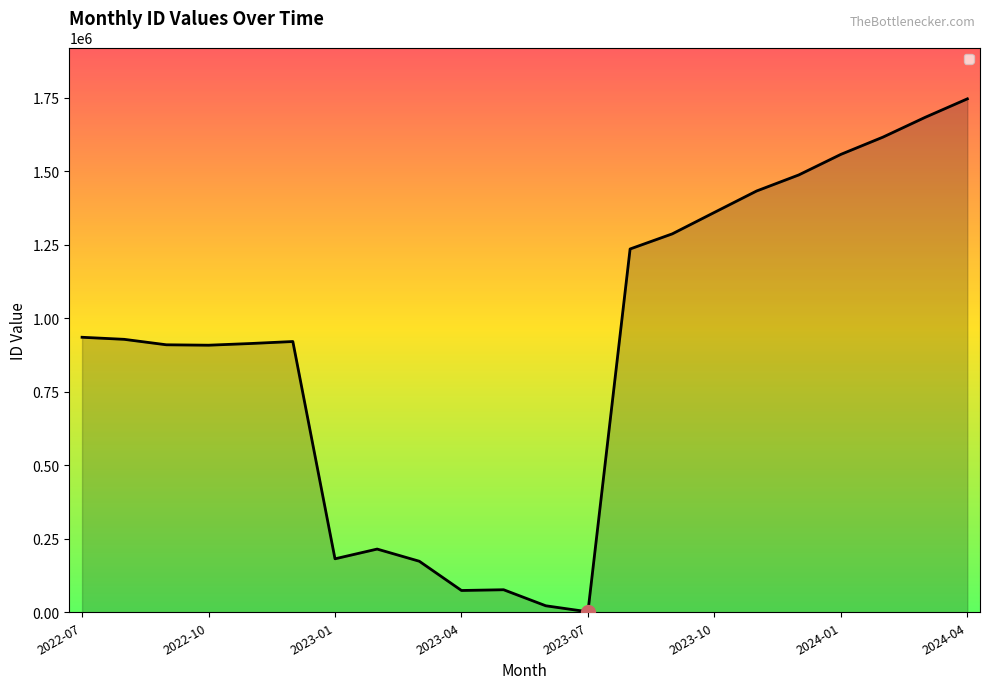

What is the difference between the maximum and minimum values?

1744946